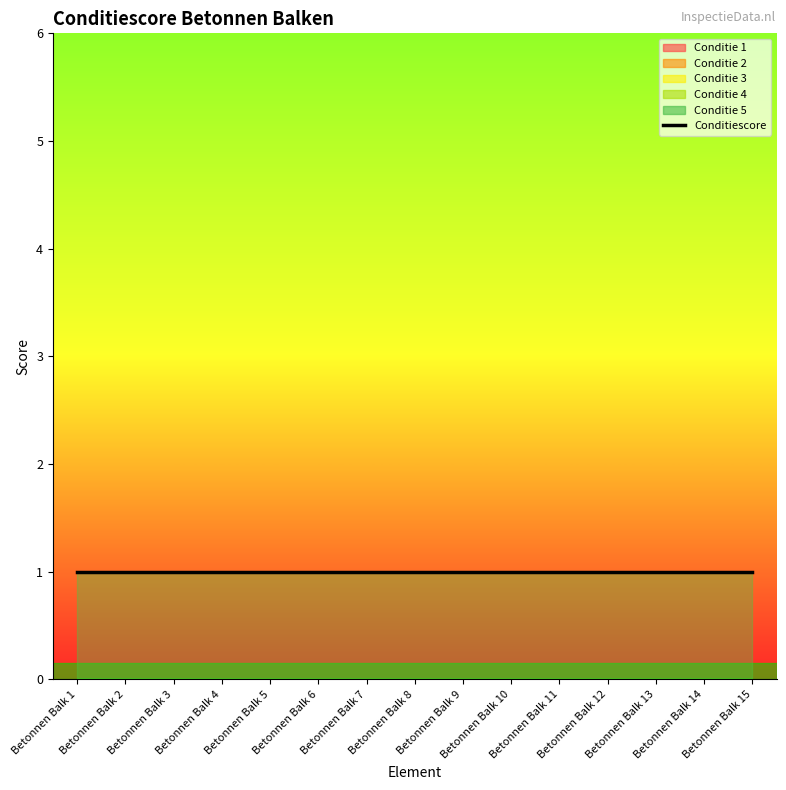

At which category is the sum across all series the highest?

Betonnen Balk 1